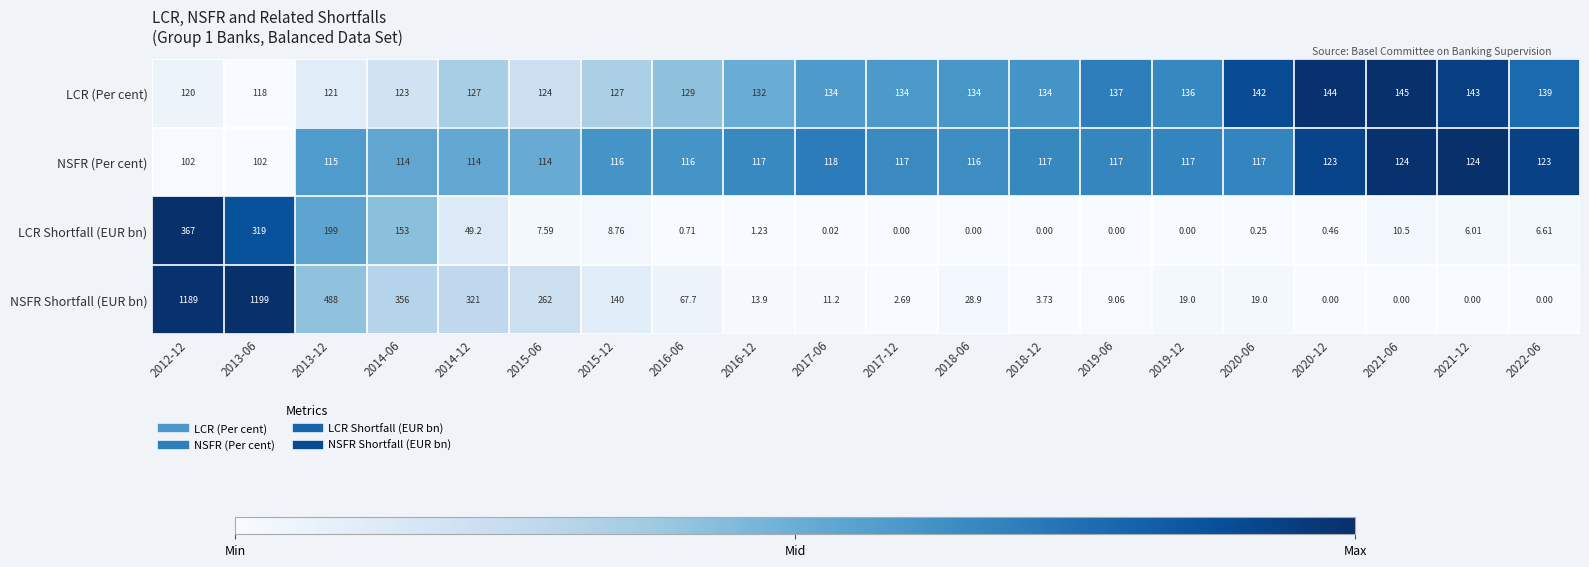

List the series in order of their peak value, lowest first.

NSFR (Per cent), LCR (Per cent), LCR Shortfall (EUR bn), NSFR Shortfall (EUR bn)